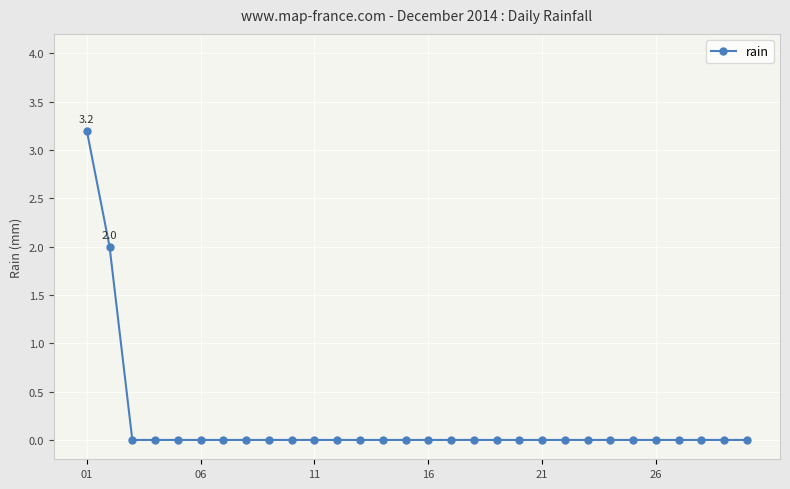

What is the maximum value shown in the chart?

3.2